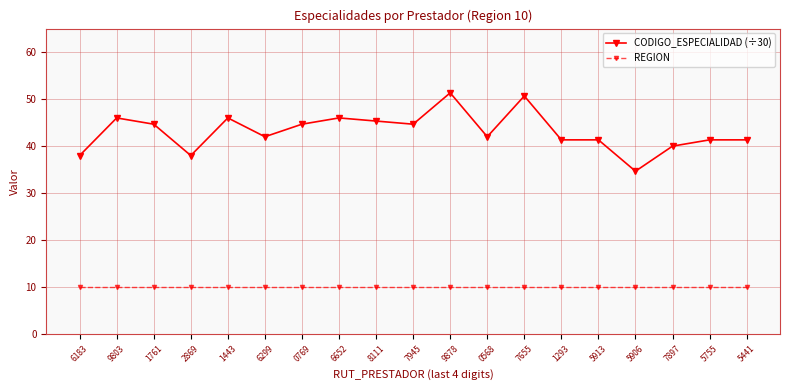

Reading left to right, transcribe all the data shown in this chart.

CODIGO_ESPECIALIDAD (÷30): 6183=38.0	9803=46.0	1761=44.7	2869=38.0	1443=46.0	6299=42.0	0769=44.7	6652=46.0	8111=45.3	7945=44.7	9878=51.3	0568=42.0	7655=50.7	1293=41.3	5913=41.3	5906=34.7	7897=40.0	5755=41.3	5441=41.3
REGION: 6183=10.0	9803=10.0	1761=10.0	2869=10.0	1443=10.0	6299=10.0	0769=10.0	6652=10.0	8111=10.0	7945=10.0	9878=10.0	0568=10.0	7655=10.0	1293=10.0	5913=10.0	5906=10.0	7897=10.0	5755=10.0	5441=10.0